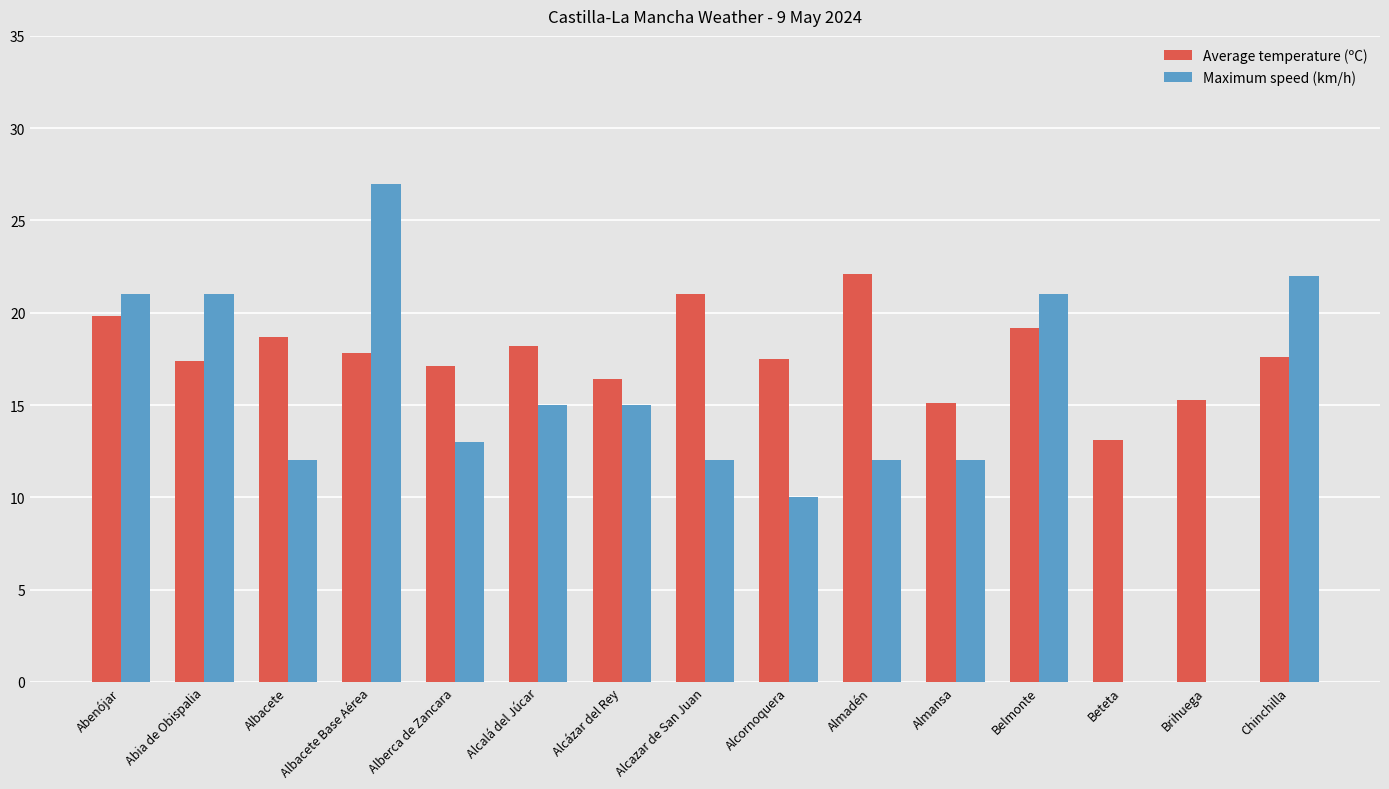

Are the bars grouped side by side (vs. stacked)?

Yes